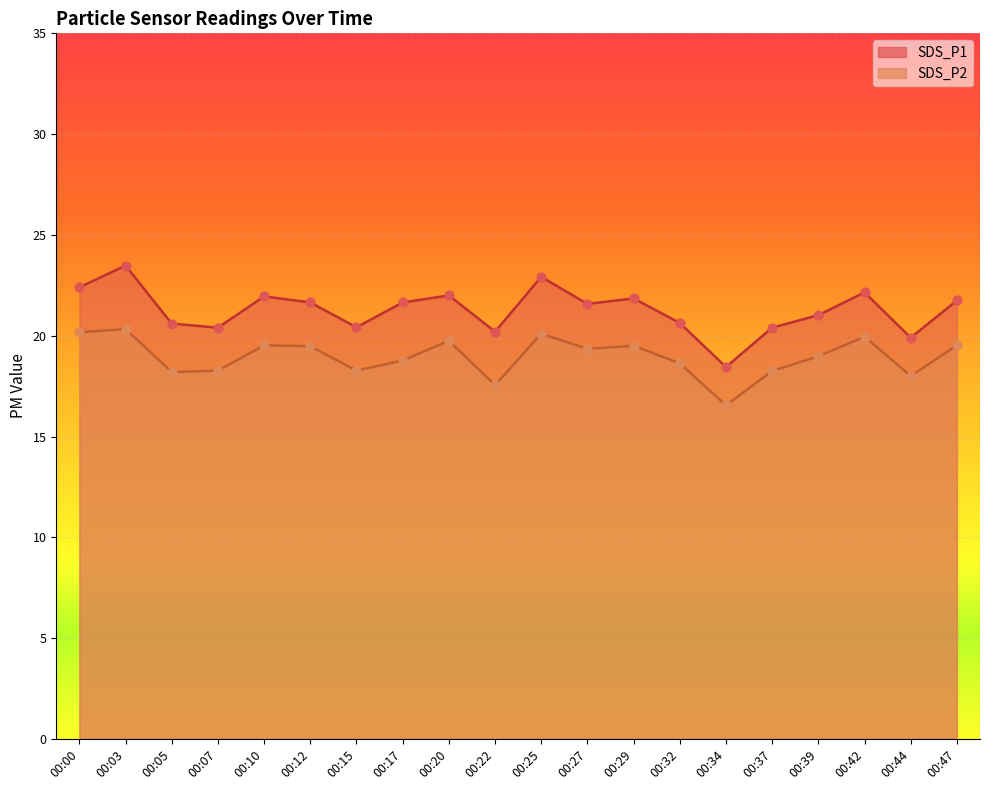

What are all the series names shown in the legend?

SDS_P1, SDS_P2